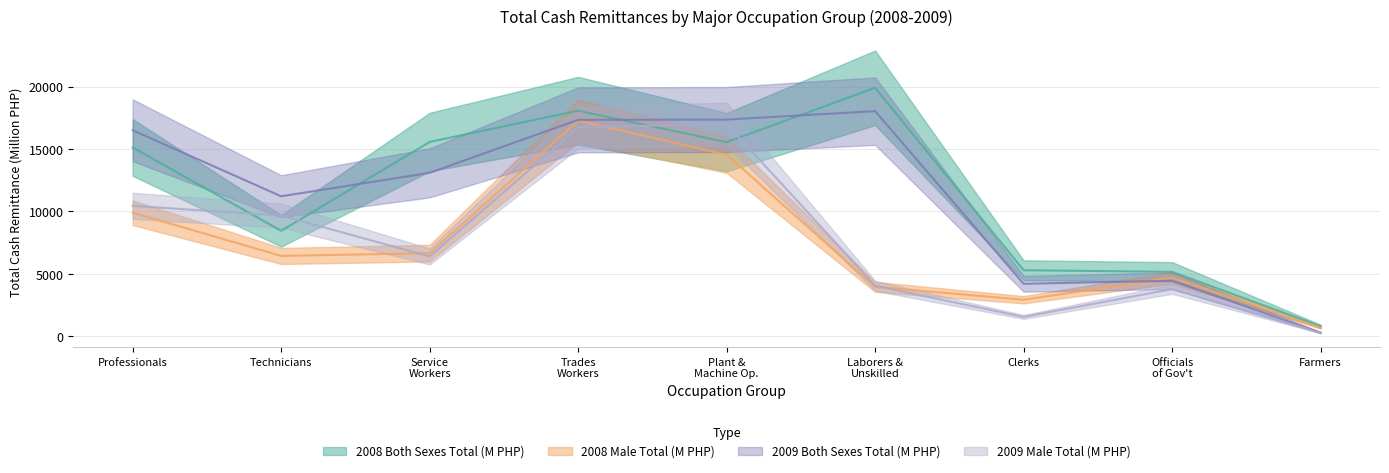

How many distinct data groups are displayed?

4